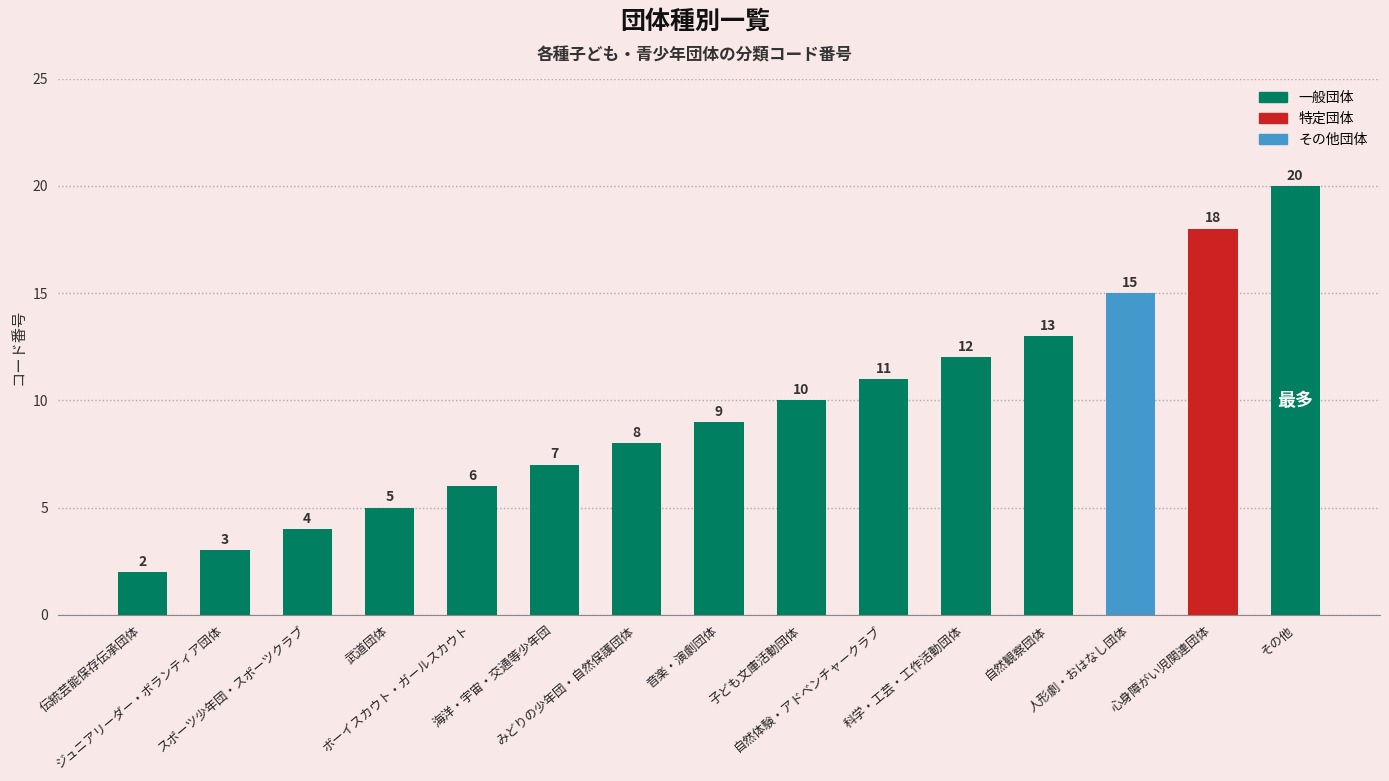

Reading left to right, list all the values displayed in this chart.

2	3	4	5	6	7	8	9	10	11	12	13	15	18	20